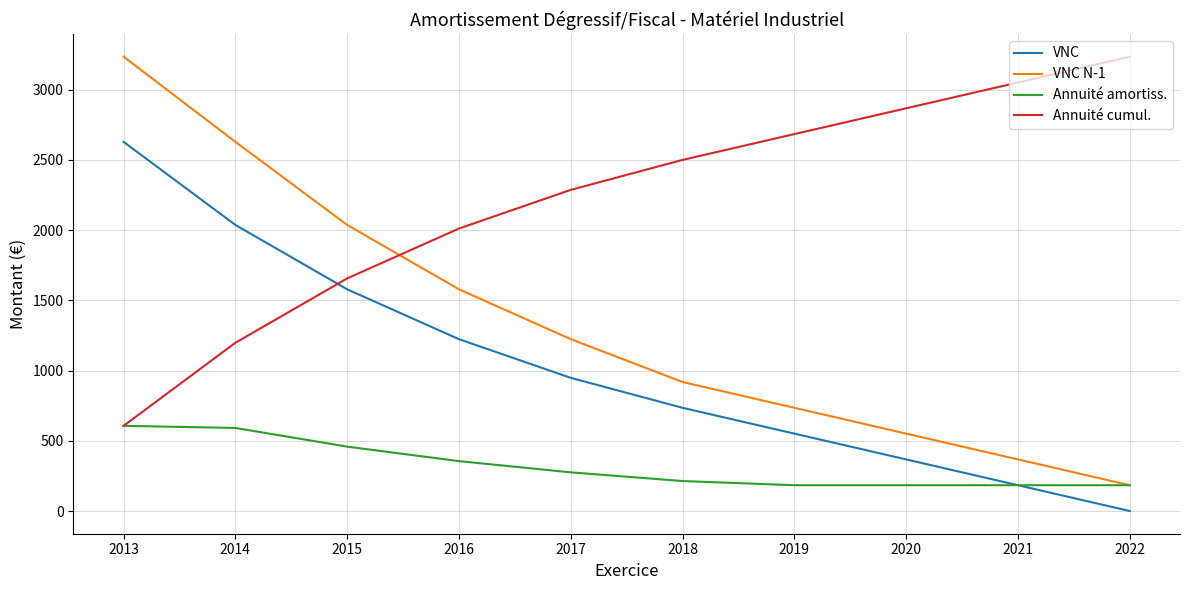

List the labels in order of VNC N-1 value, largest first.

2013, 2014, 2015, 2016, 2017, 2018, 2019, 2020, 2021, 2022